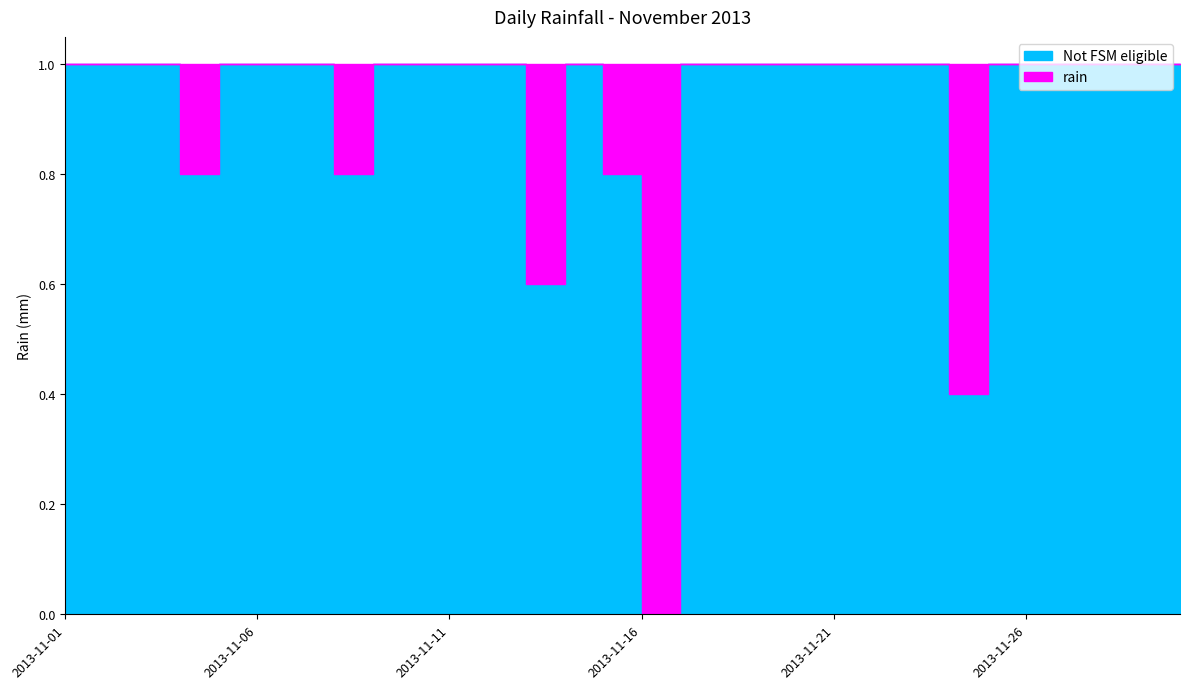

What is the difference between the values at 2013-11-03 and 2013-11-16?

1.0